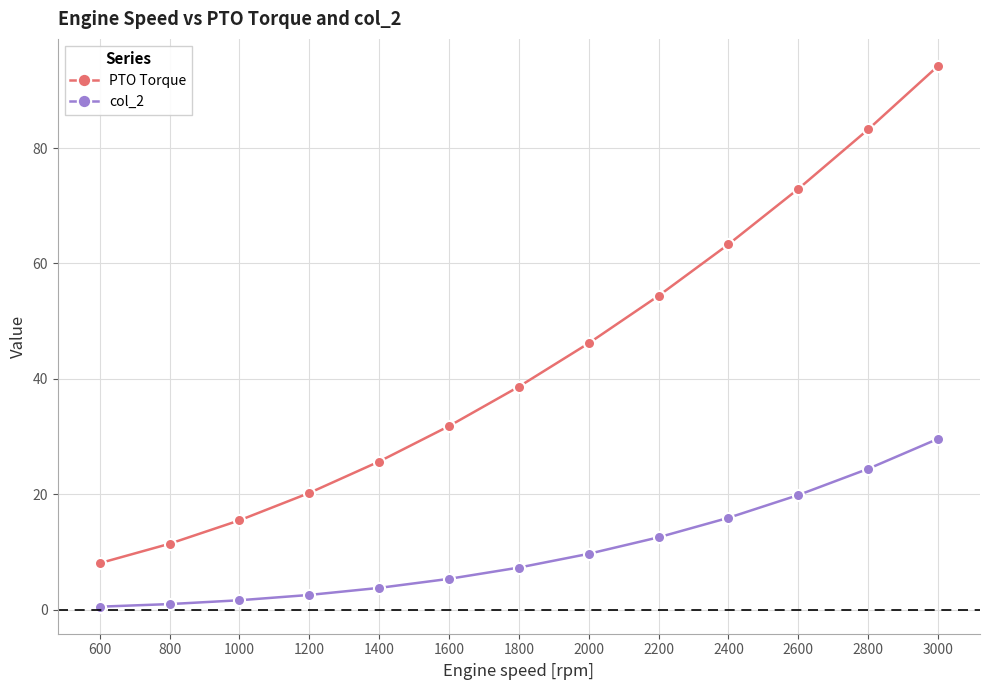

What are all the series names shown in the legend?

PTO Torque, col_2